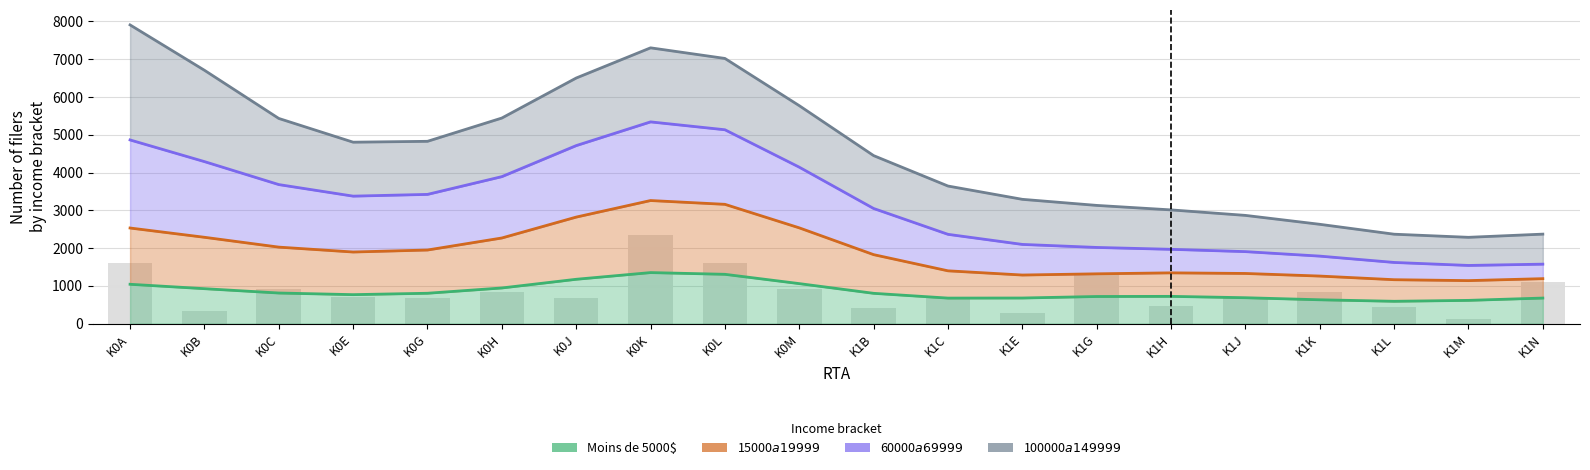

List the series in order of their peak value, lowest first.

Moins de 5000$, 15000$ a 19999$, 60000$ a 69999$, 100000$ a 149999$